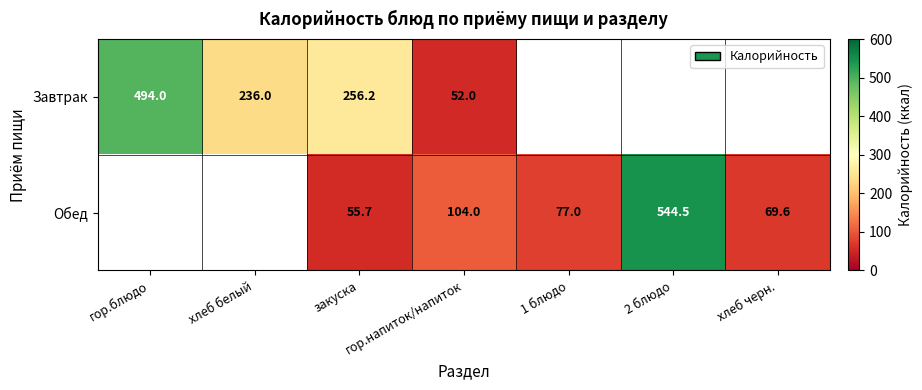

What is the difference between the Обед values at 1 блюдо and закуска?

21.3